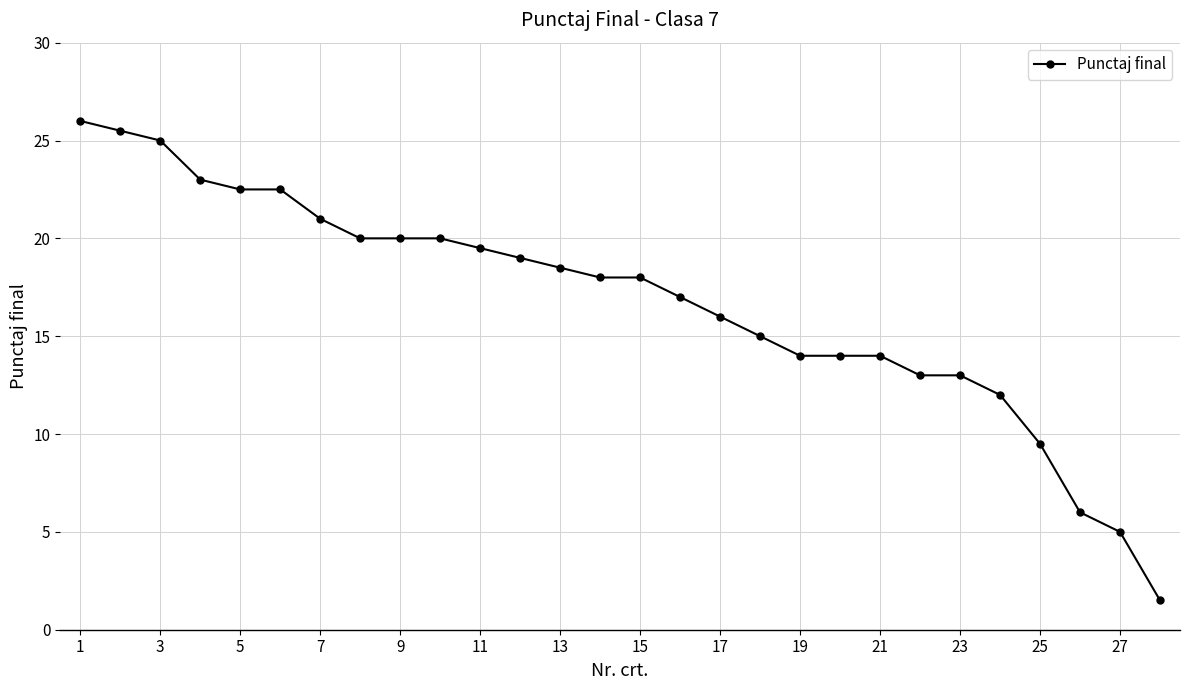

What is the difference between the maximum and minimum values?

24.5